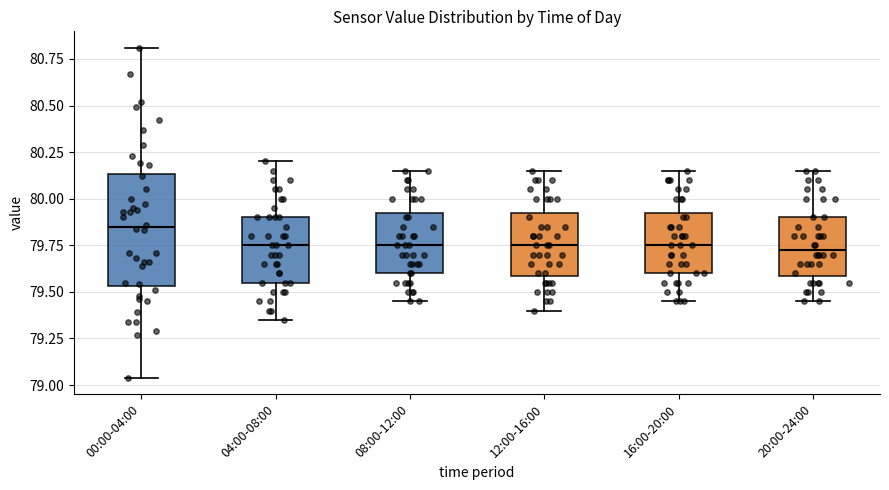

Which box is the tallest, from its lower edge to its upper edge?

00:00-04:00